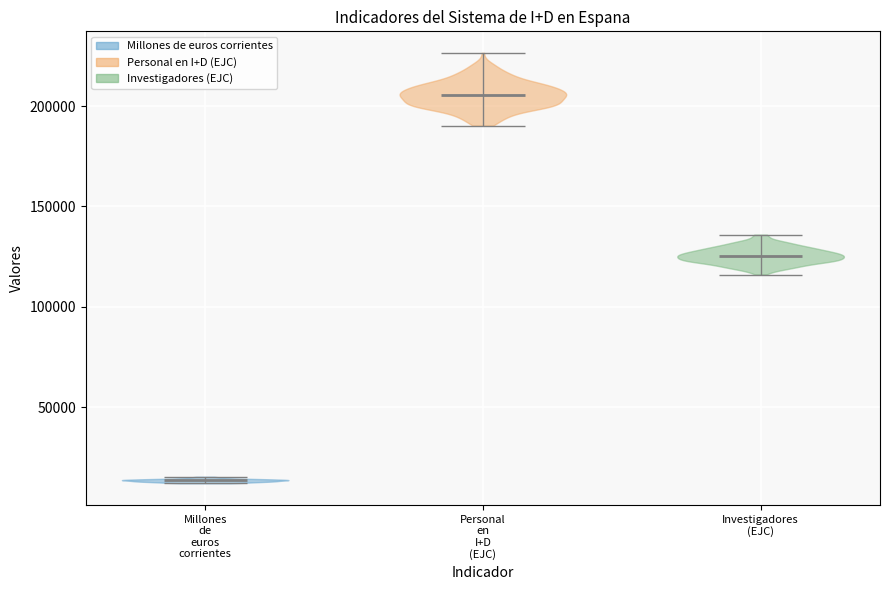

Reading left to right, read every violin against the y-axis: where its median line is, and the lowest and highest points it reaches. The values are not printed on the chart, so give them approximately, as read against the axis.

Millones de euros corrientes: median line 15000, lowest point 10000, highest point 15000
Personal en I+D (EJC): median line 205000, lowest point 190000, highest point 225000
Investigadores (EJC): median line 125000, lowest point 115000, highest point 135000